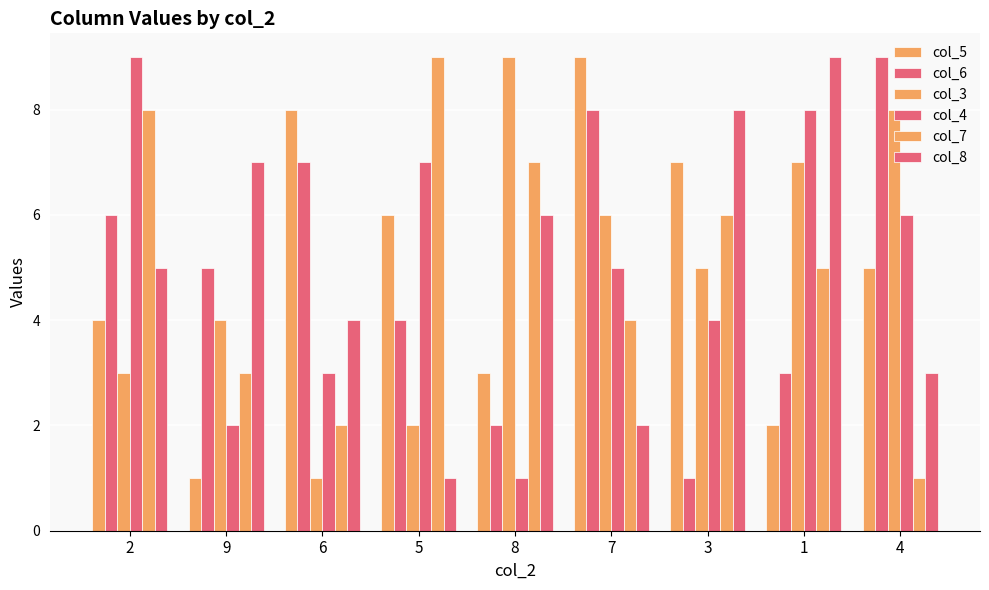

How many distinct data groups are displayed?

6